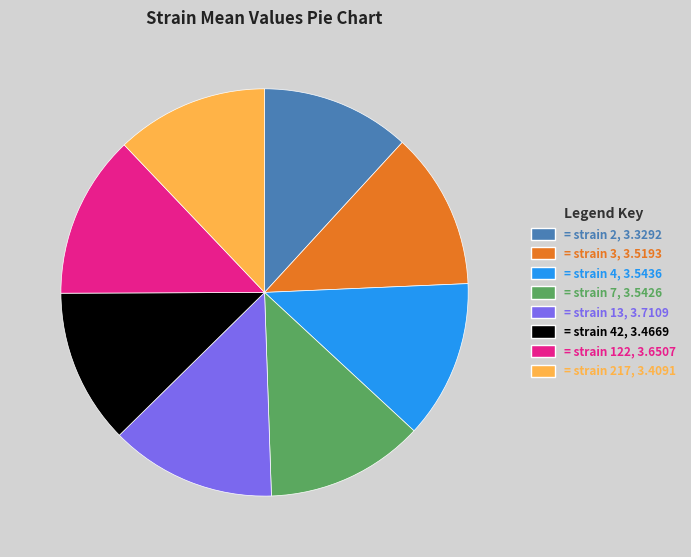

Is there a majority slice in this chart?

No